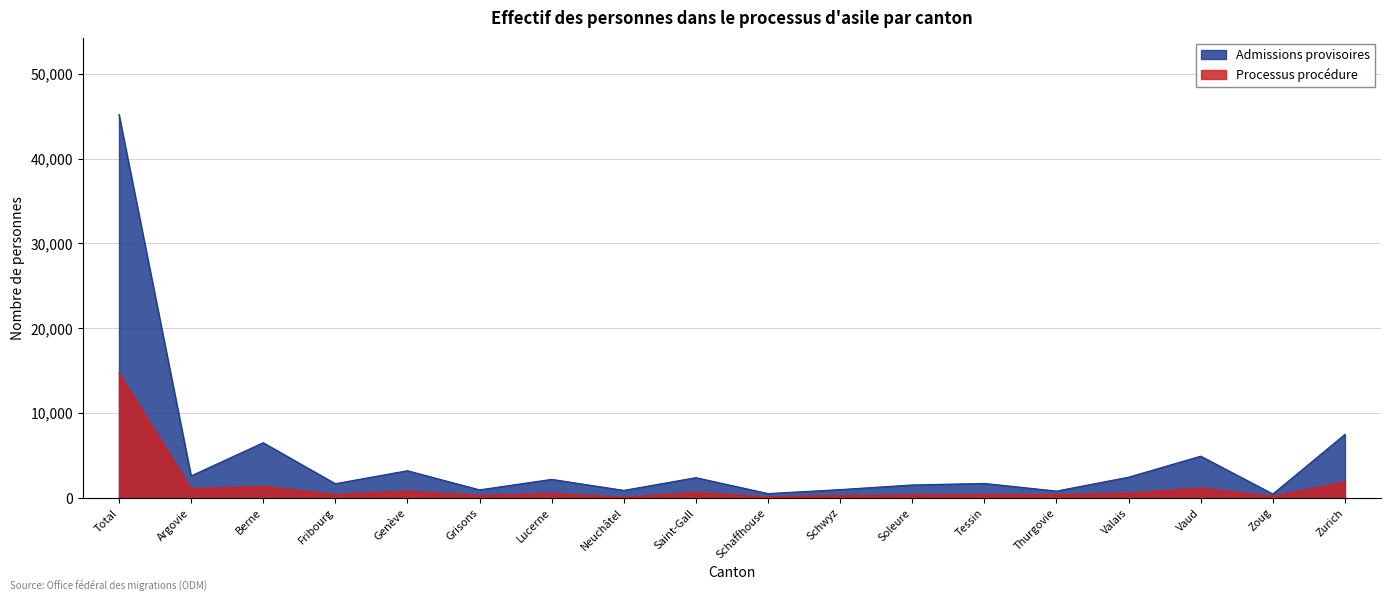

What is the spread (max minus min) of values at Fribourg?

1273